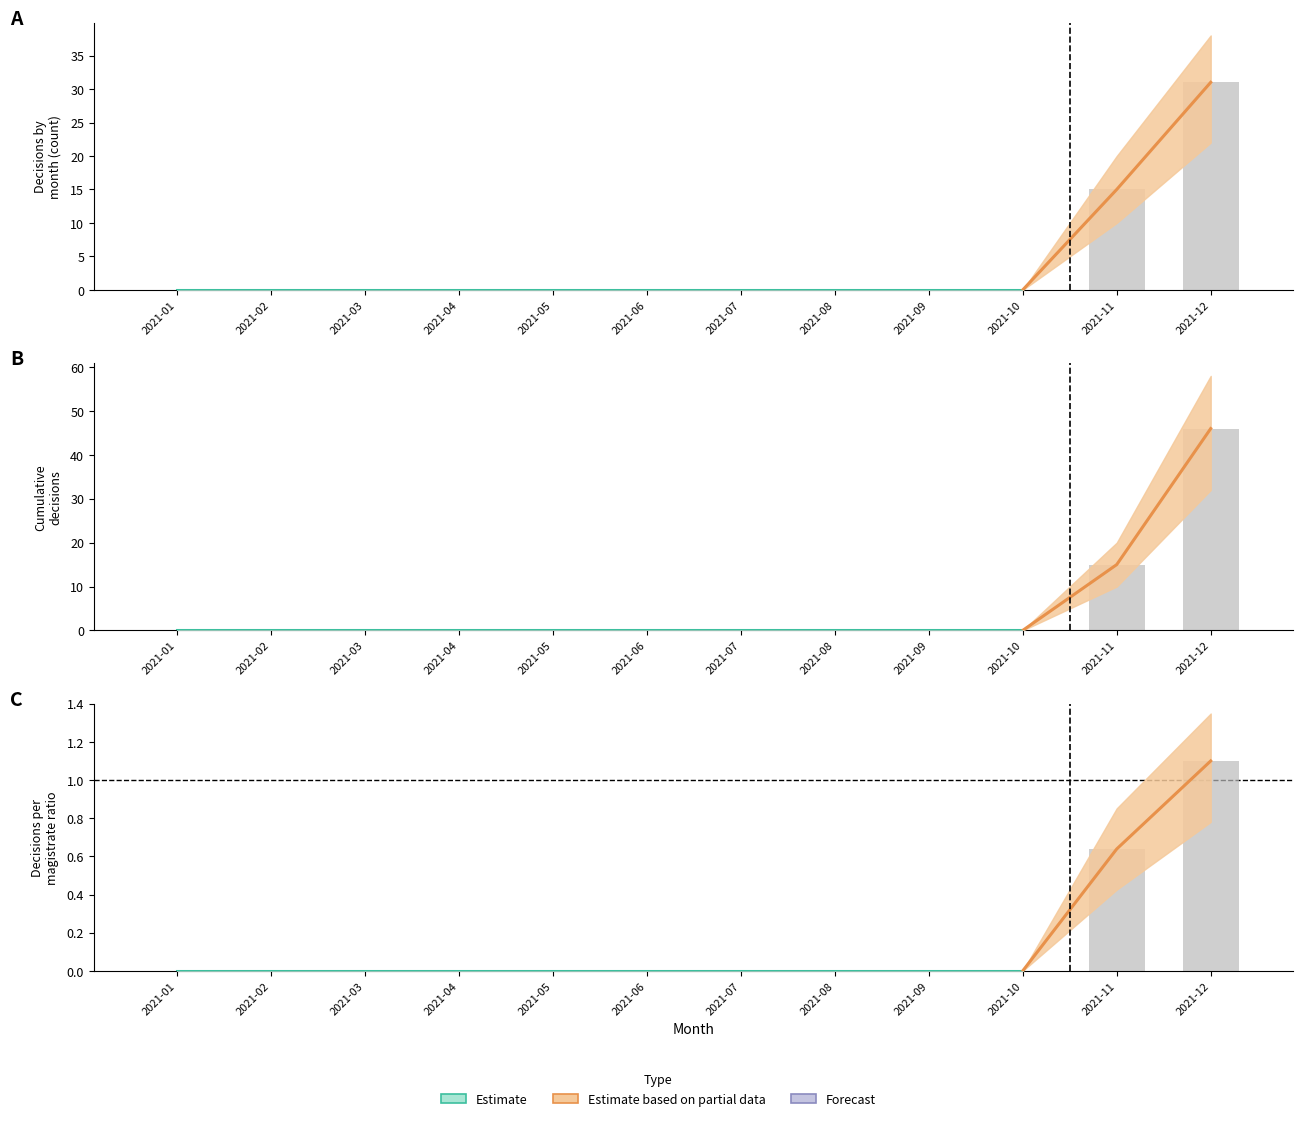

Is it true that Other equals 0.0 at 2021-04?

True